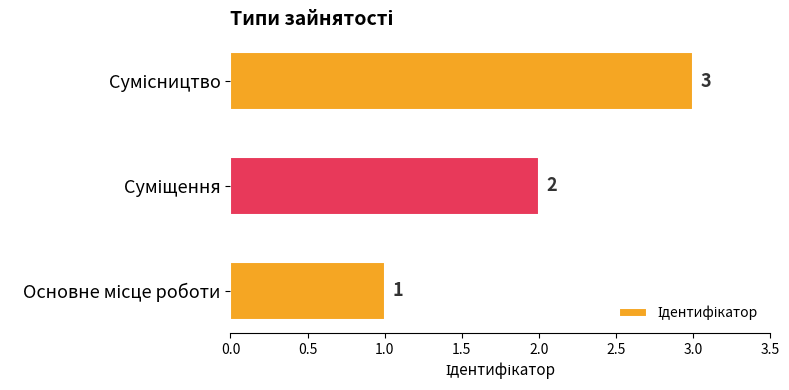

Count the values in the range 1 to 3.

3